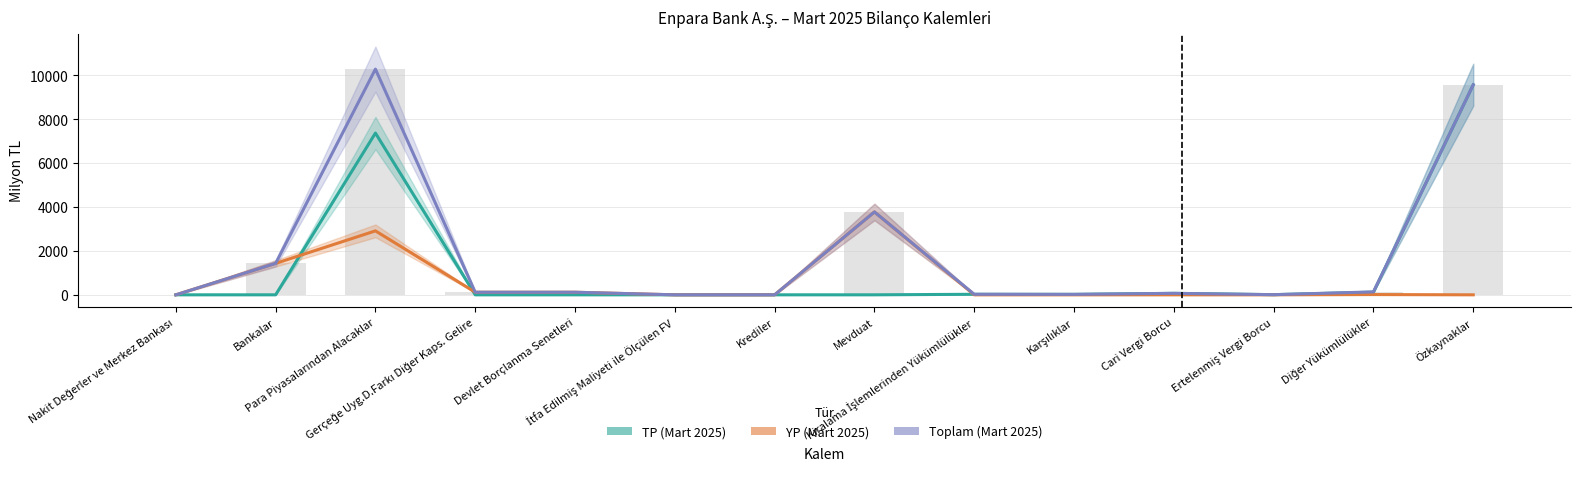

Is it true that YP (Mart 2025) equals 12.0 at Diğer Yükümlülükler?

True